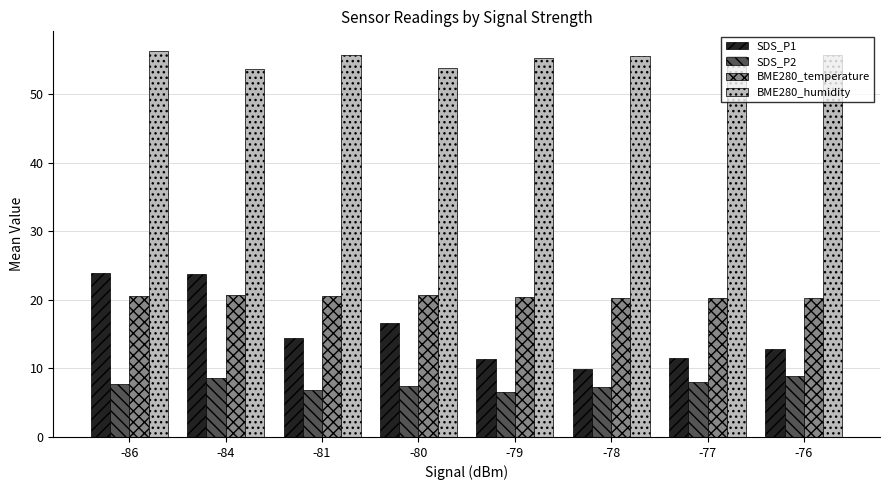

What is the difference between the maximum and minimum values in the BME280_humidity series?

2.7